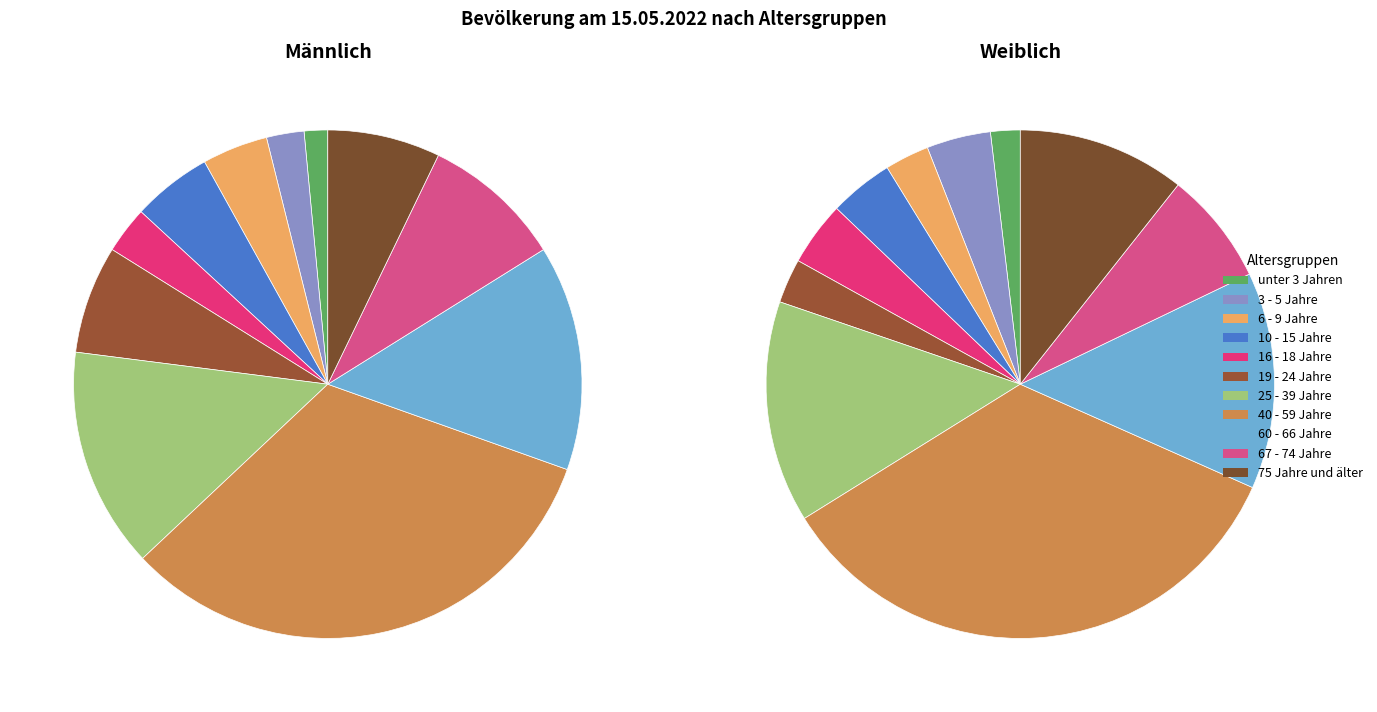

How many slices are in this pie chart?

11